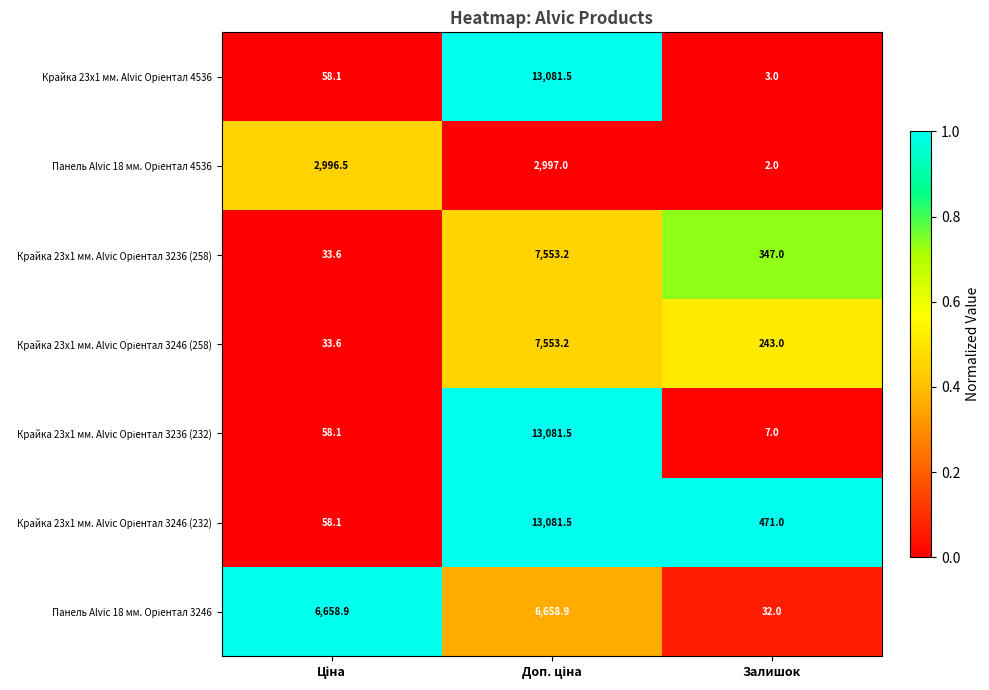

What is the maximum value shown in the chart?

13081.5